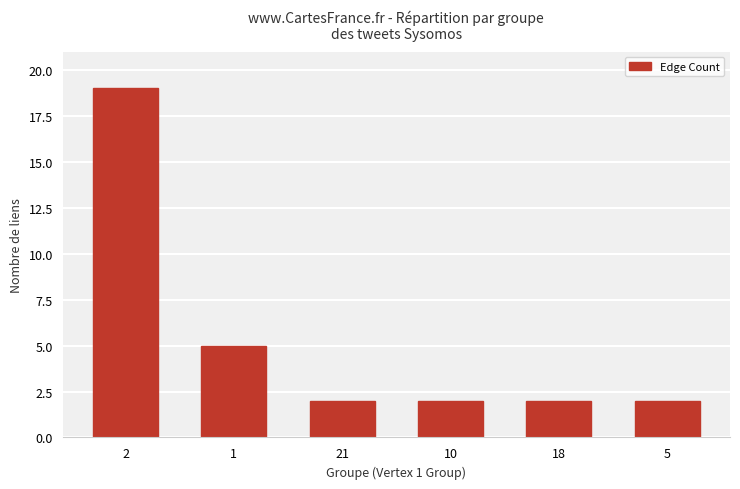

What is the average value?

5